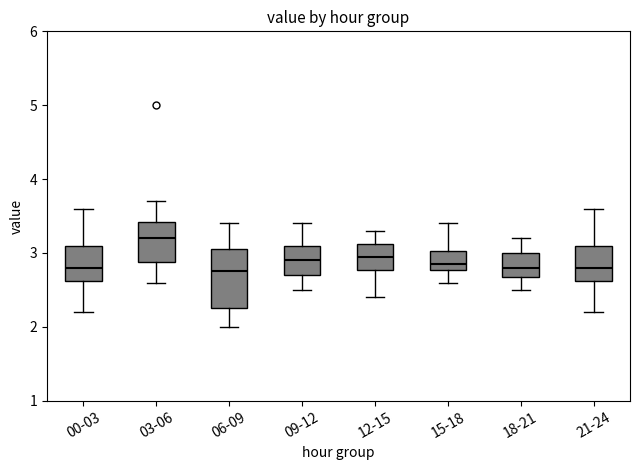

Which box has the highest median line?

03-06